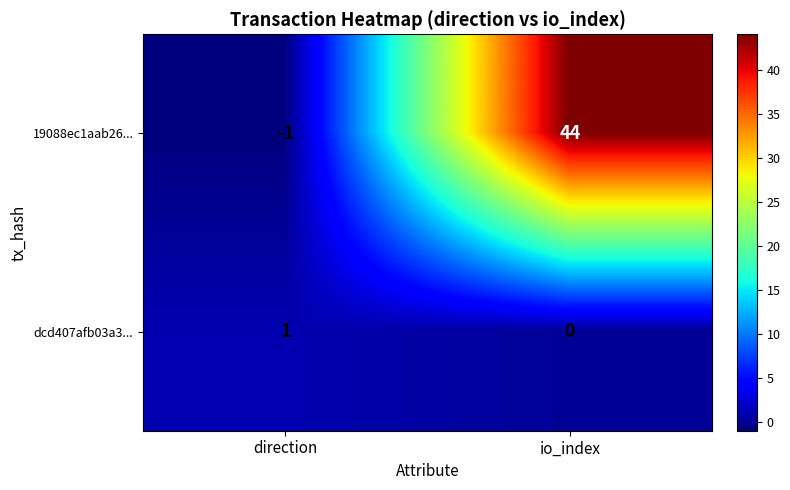

How many distinct data groups are displayed?

2